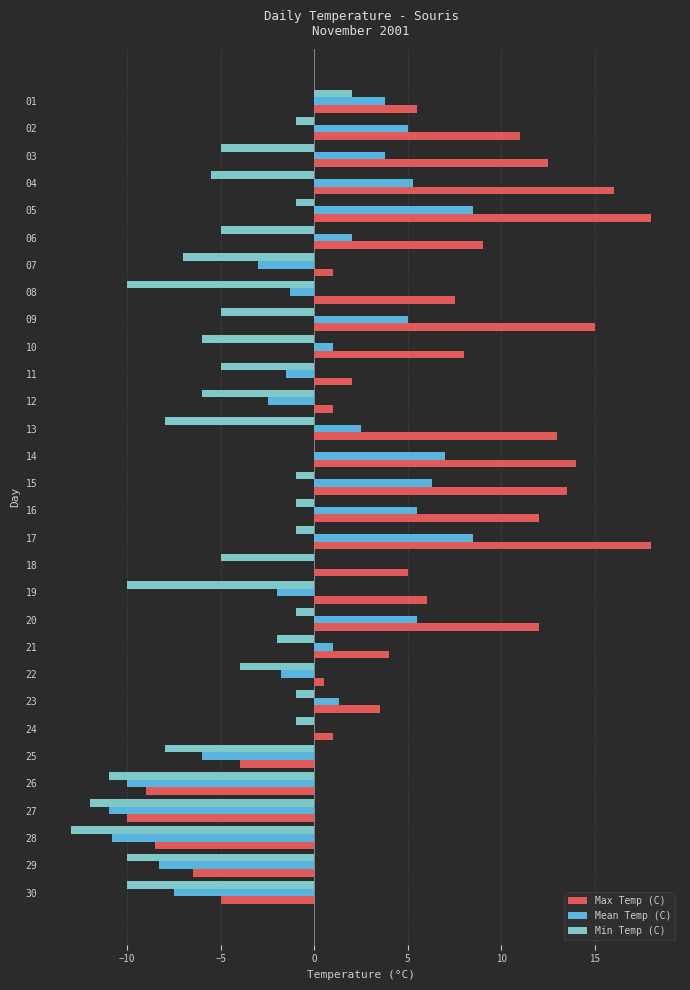

How many data points does each series have?

30